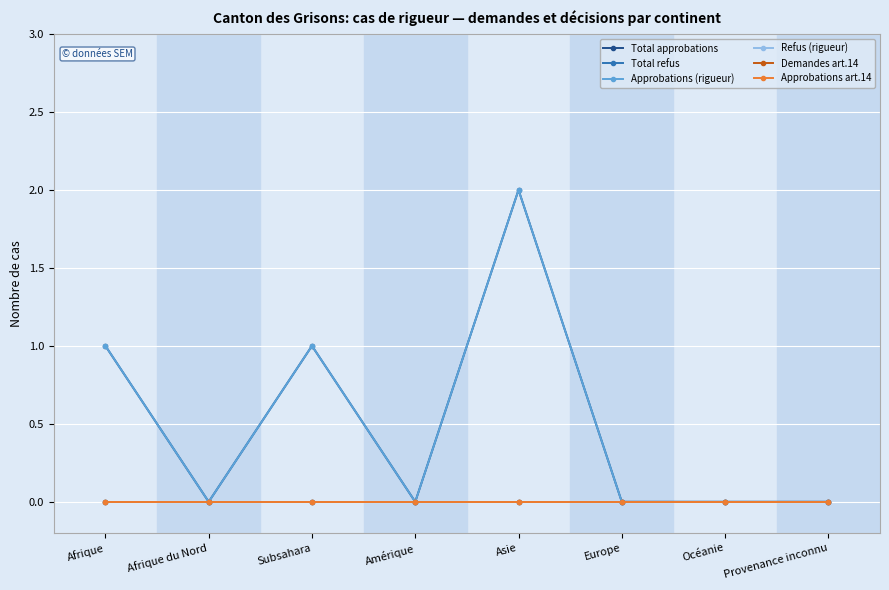

What is the difference between the maximum and minimum values in the Approbations (rigueur) series?

2